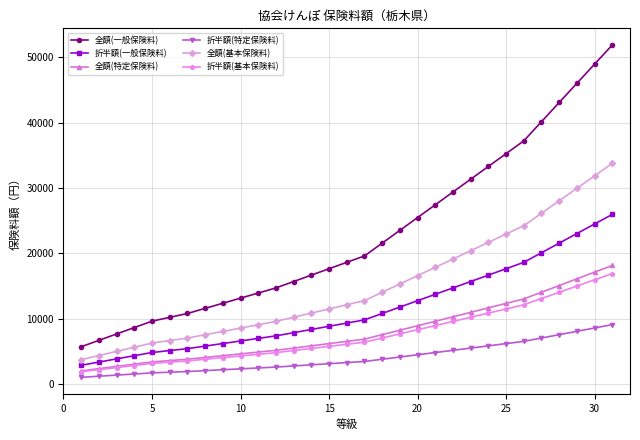

What is the value of the 全額(一般保険料) point at the 1st from the left?

5678.2